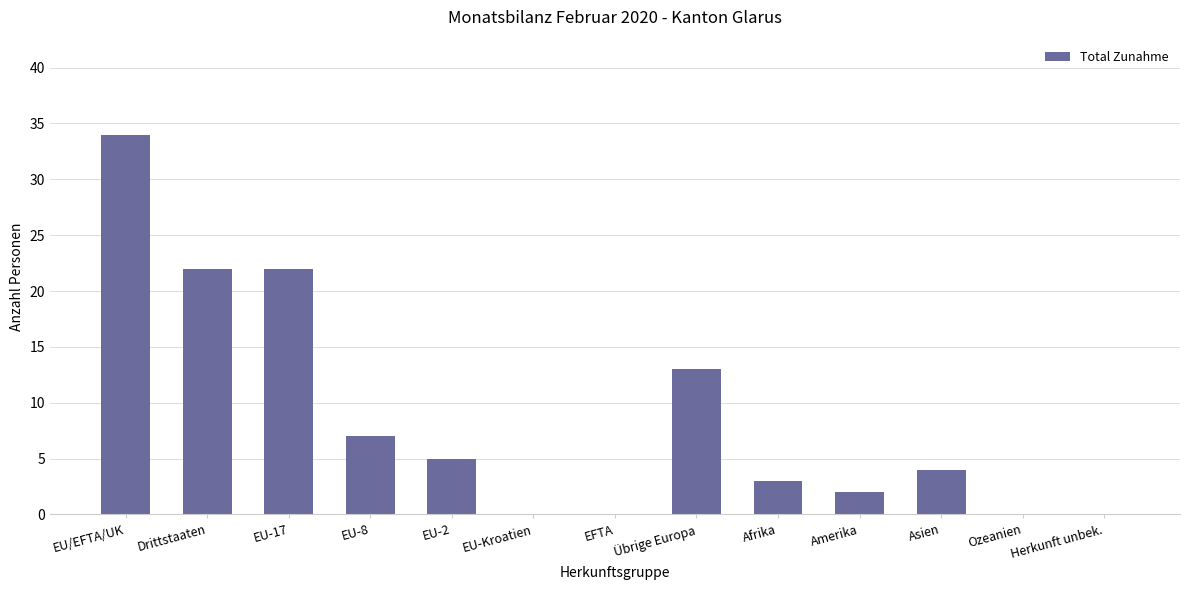

True or false: the data shows 22 at Drittstaaten.

True